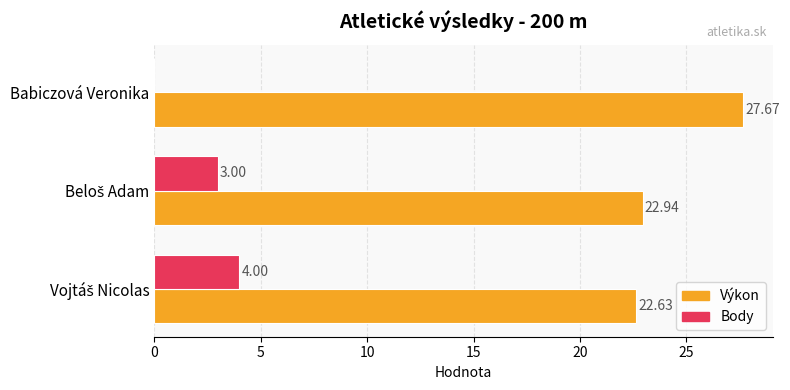

Which series has the largest total across all categories?

Výkon